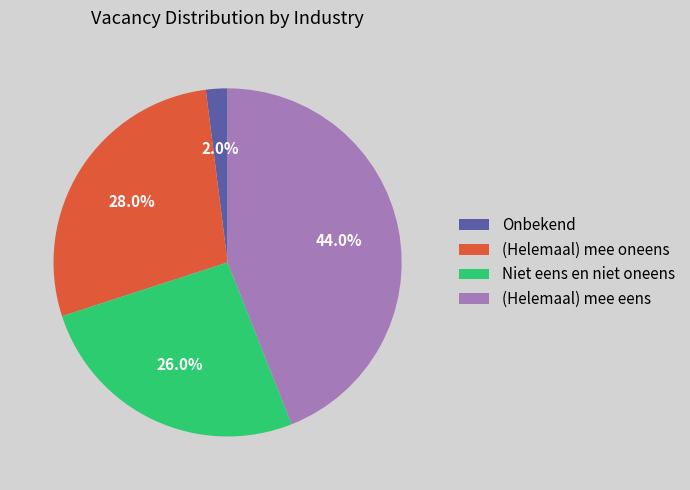

Rank the categories by value from highest to lowest.

(Helemaal) mee eens, (Helemaal) mee oneens, Niet eens en niet oneens, Onbekend